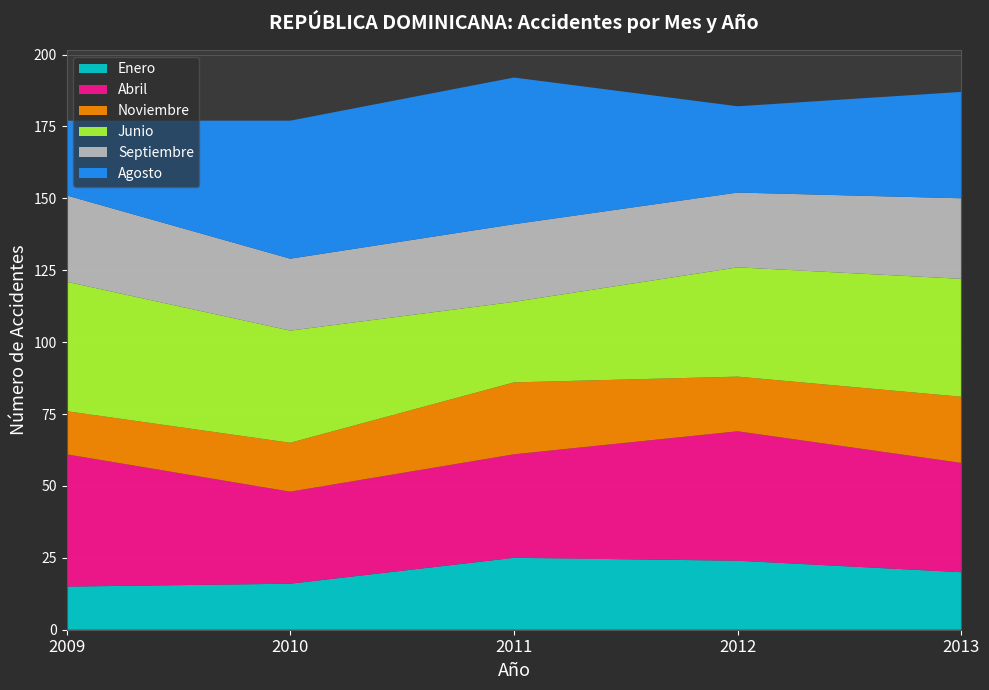

Reading right to left, what are all the values shown in this chart?

Enero: 2013=20	2012=24	2011=25	2010=16	2009=15
Abril: 2013=38	2012=45	2011=36	2010=32	2009=46
Noviembre: 2013=23	2012=19	2011=25	2010=17	2009=15
Junio: 2013=41	2012=38	2011=28	2010=39	2009=45
Septiembre: 2013=28	2012=26	2011=27	2010=25	2009=30
Agosto: 2013=37	2012=30	2011=51	2010=48	2009=26